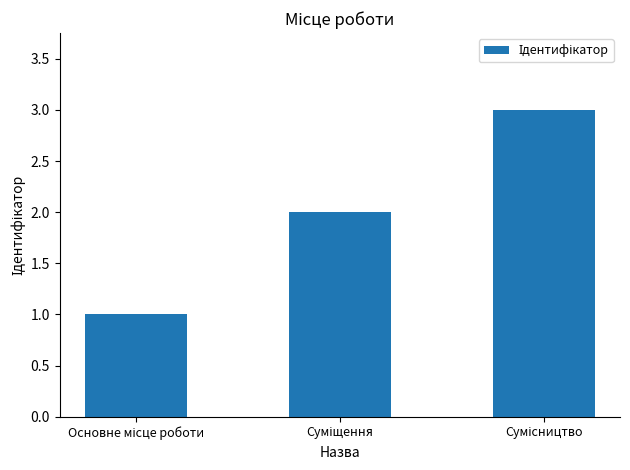

Count the number of data series in this chart.

1